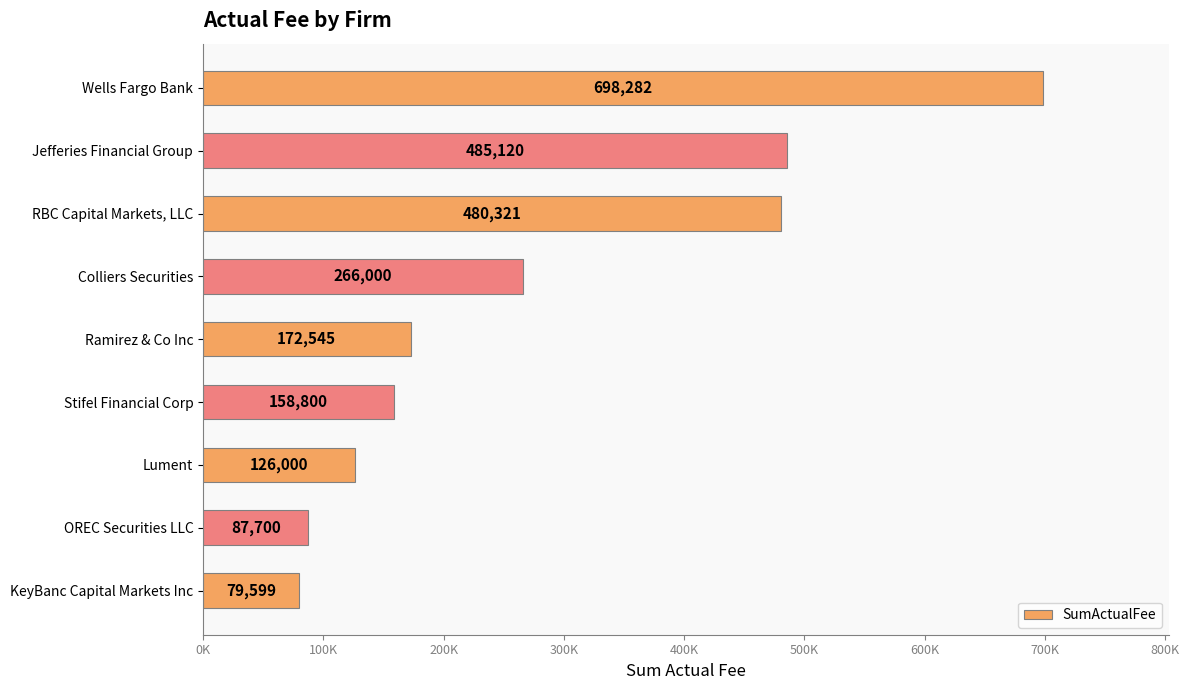

Does the chart contain any negative values?

No